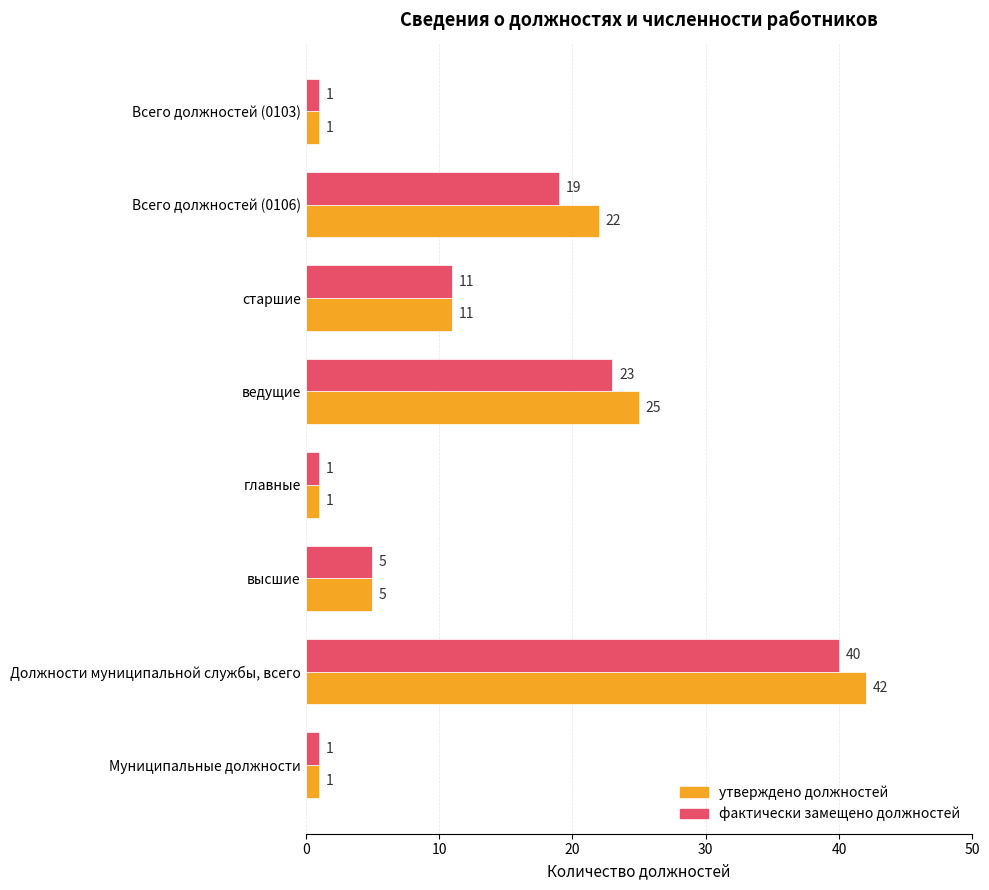

Count the фактически замещено должностей values in the range 1 to 23.

7